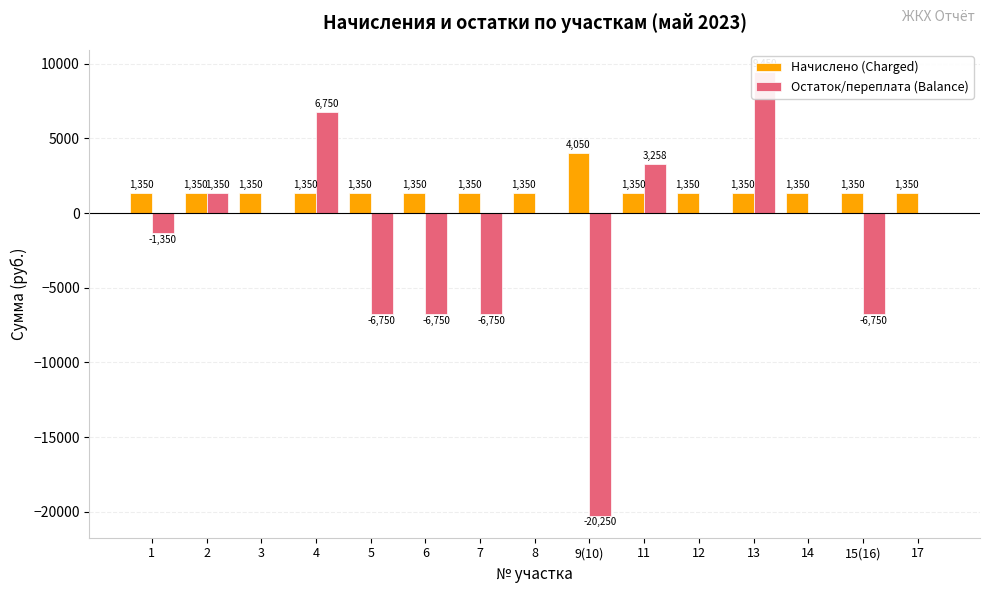

Is it true that Начислено (Charged) equals 1815.9 at 17?

False